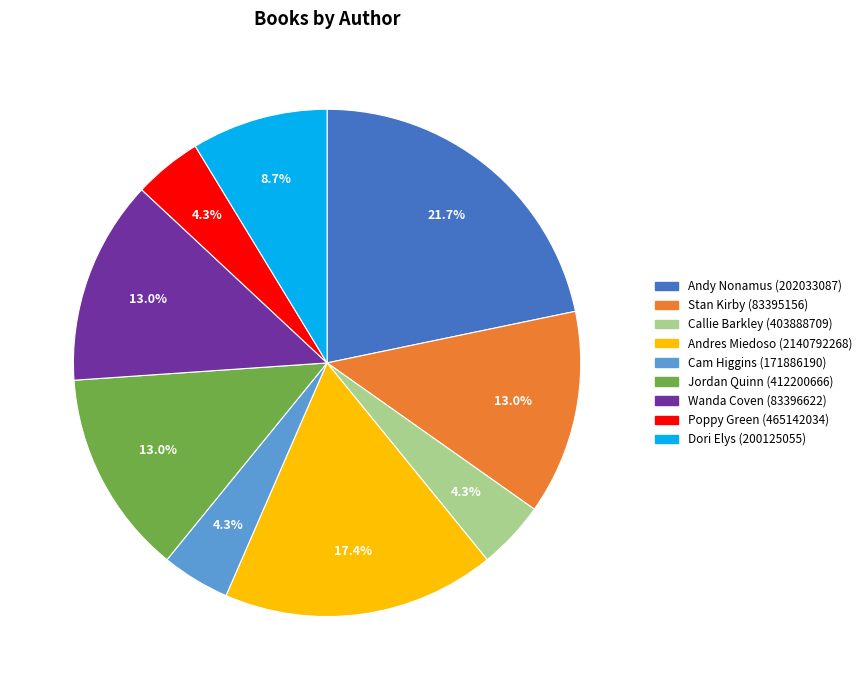

Is Callie Barkley (403888709) the majority of the pie?

No